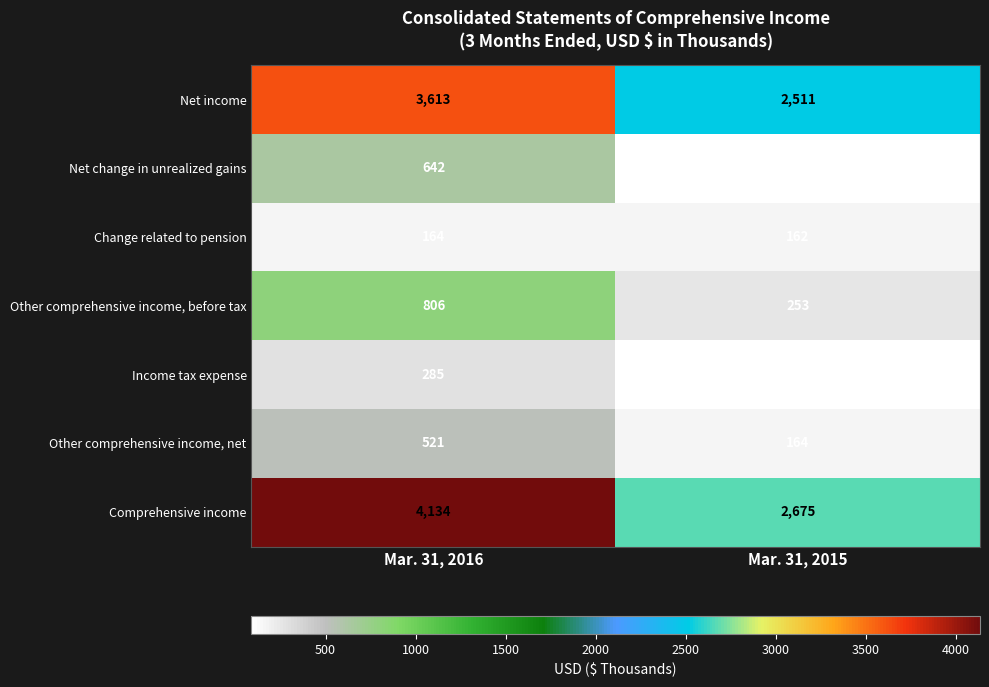

Read the Income tax expense value at Mar. 31, 2016, to the nearest 5.

285